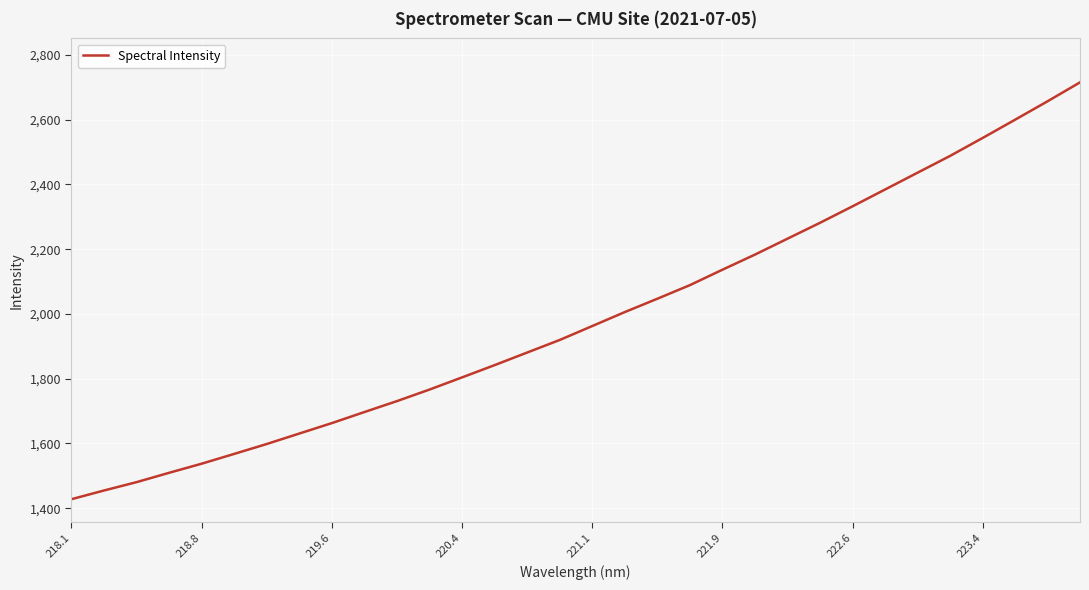

What is the maximum value shown in the chart?

2715.1